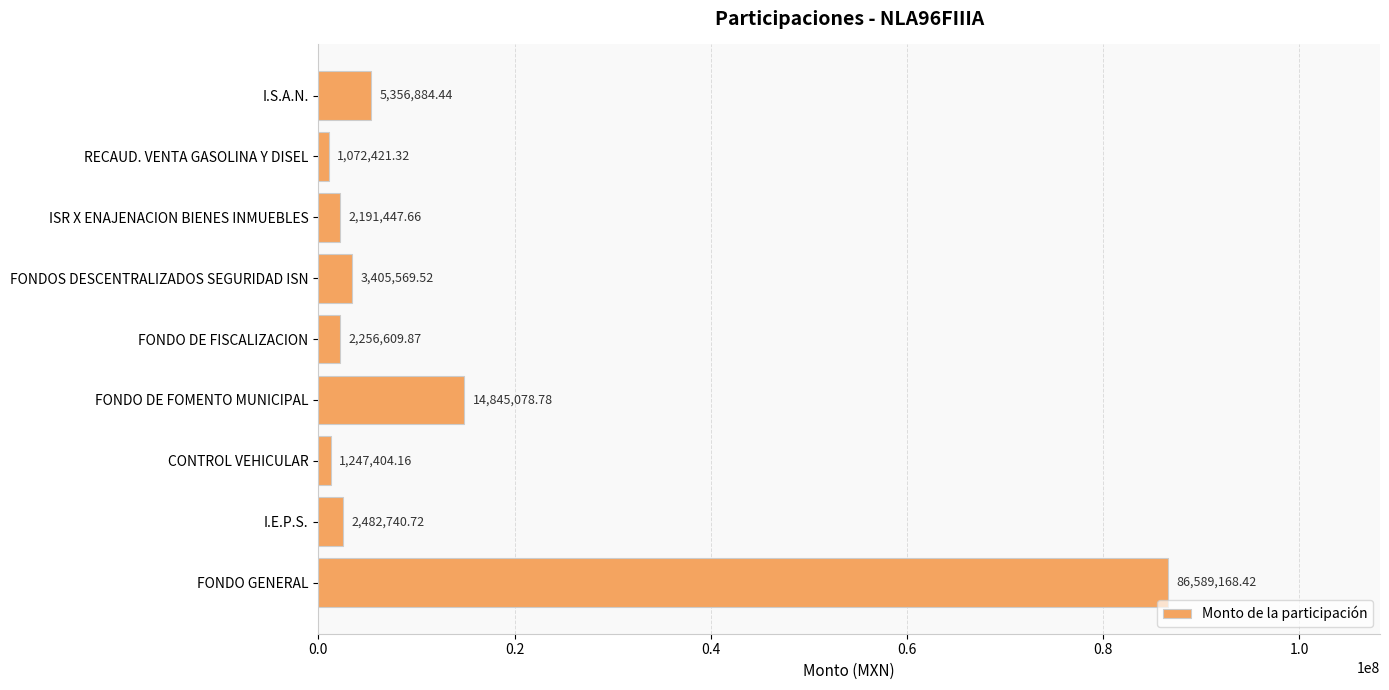

What is the label of the 9th bar from the bottom?

I.S.A.N.